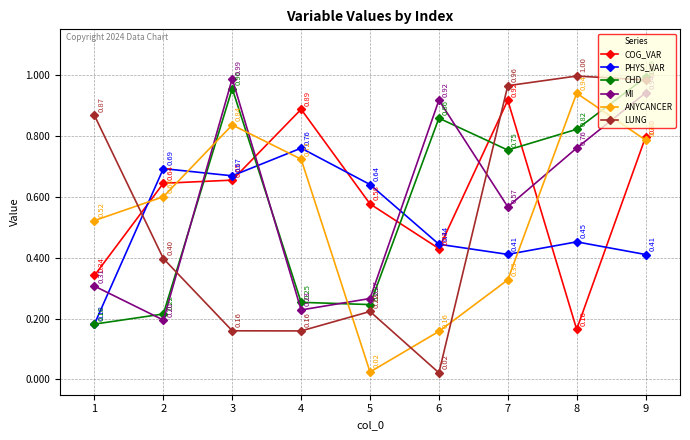

In COG_VAR, how many points are lower than both neighbors (excluding endpoints)?

2